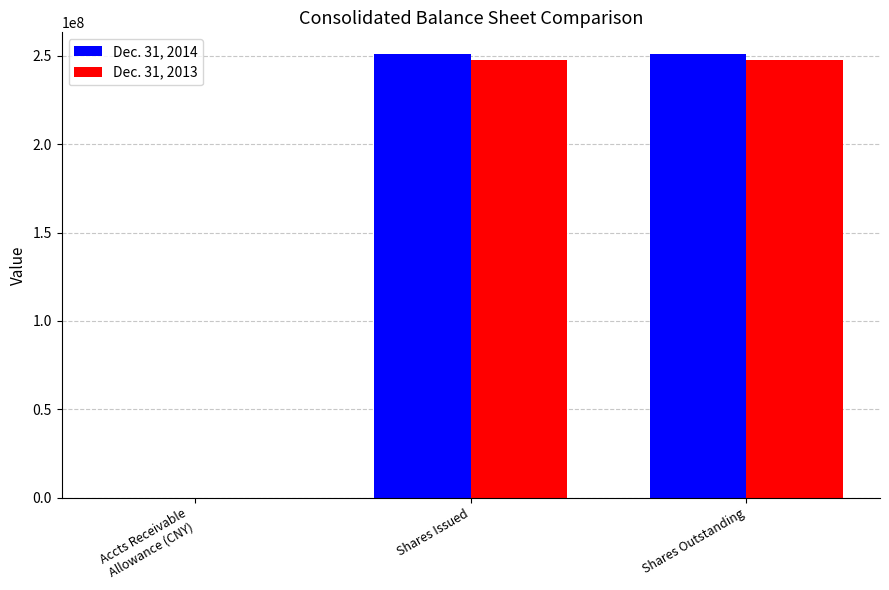

What is the total value across all series at Accts Receivable
Allowance (CNY)?

13233